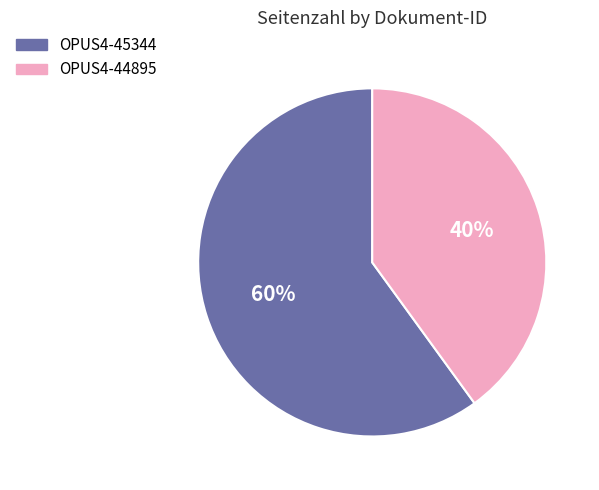

Between OPUS4-44895 and OPUS4-45344, which is larger?

OPUS4-45344